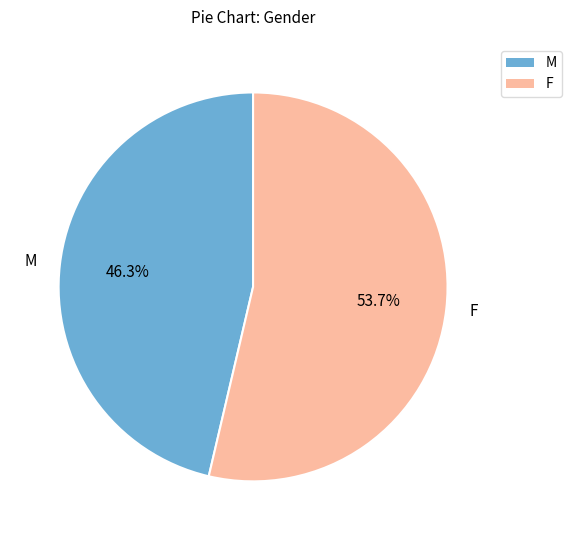

Which slice is the largest?

F